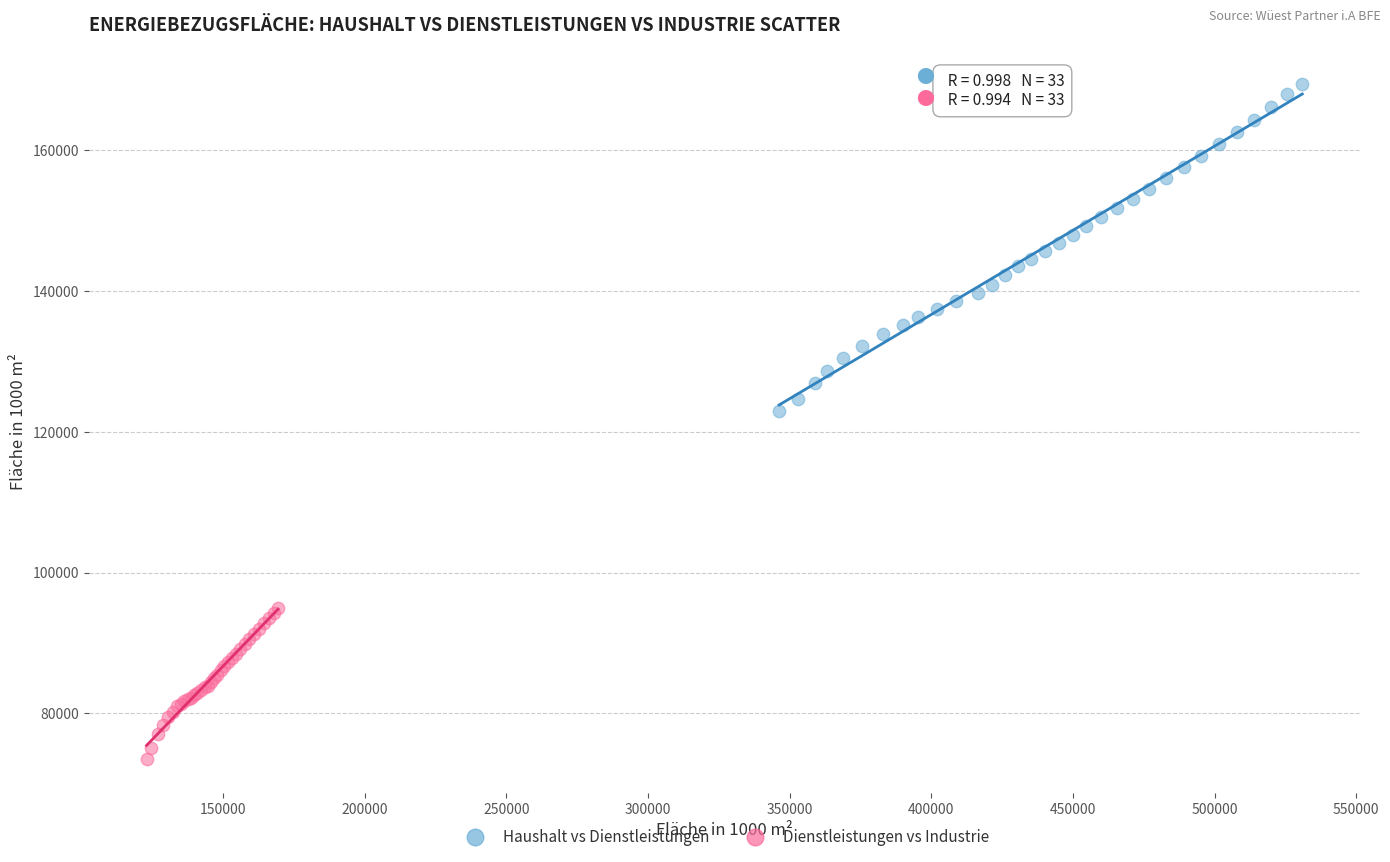

Which series contains the highest Y value?

Haushalt vs Dienstleistungen